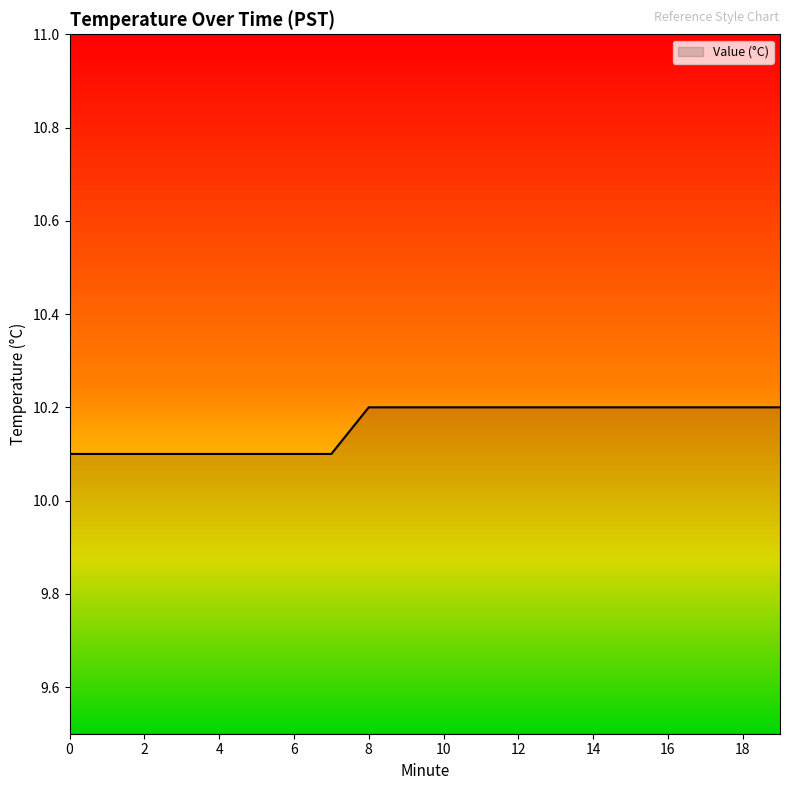

What is the maximum value shown in the chart?

10.2